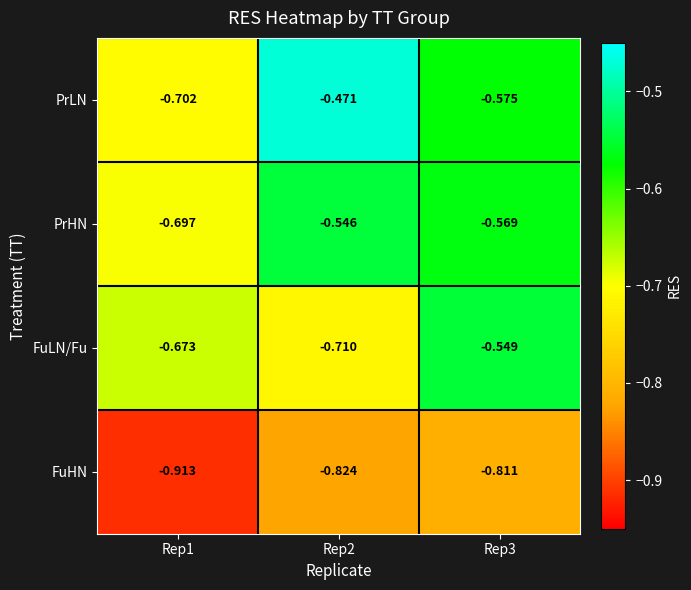

Which series has the widest spread of values?

PrLN